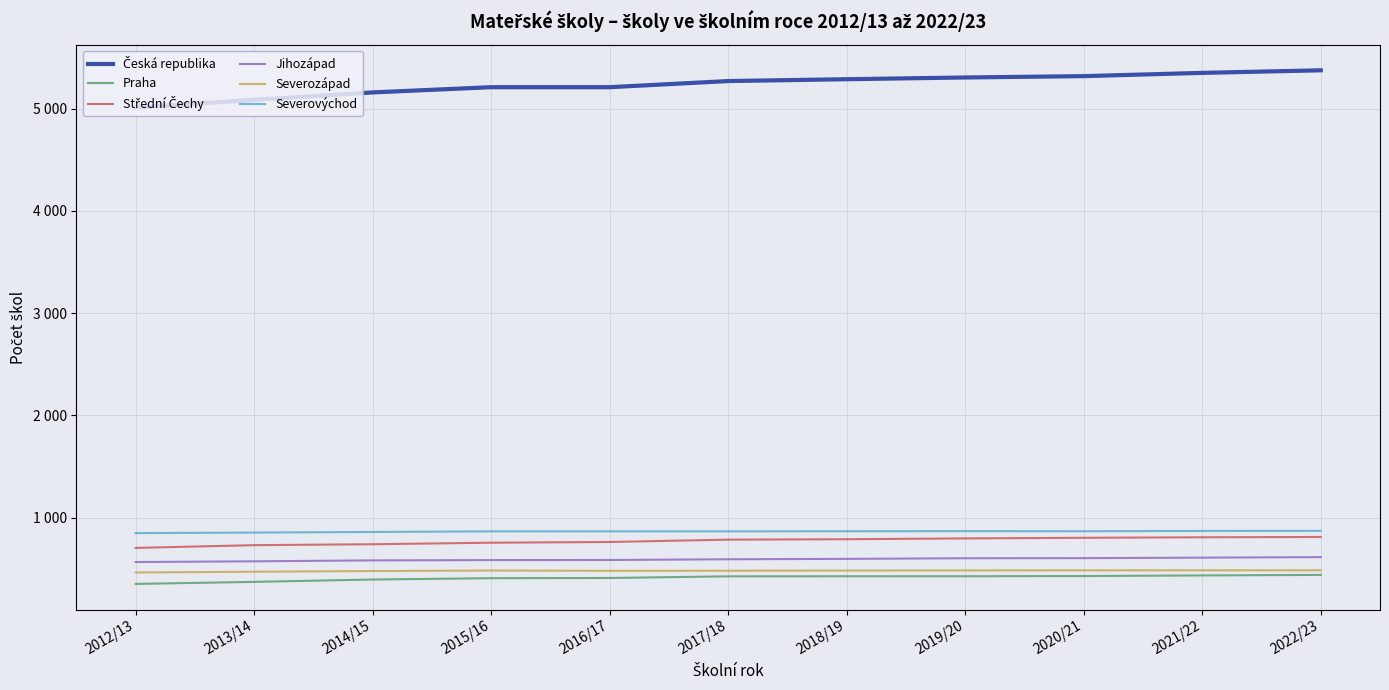

True or false: Střední Čechy has more than 2 interior local peaks.

False